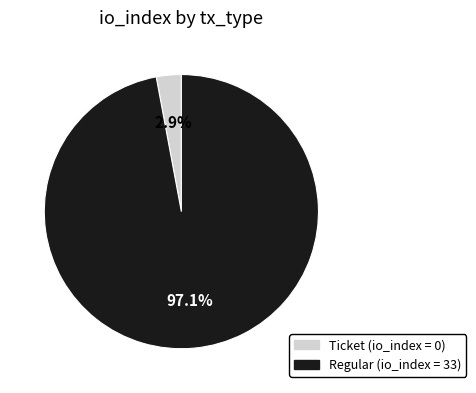

Does any single category account for the majority?

Yes